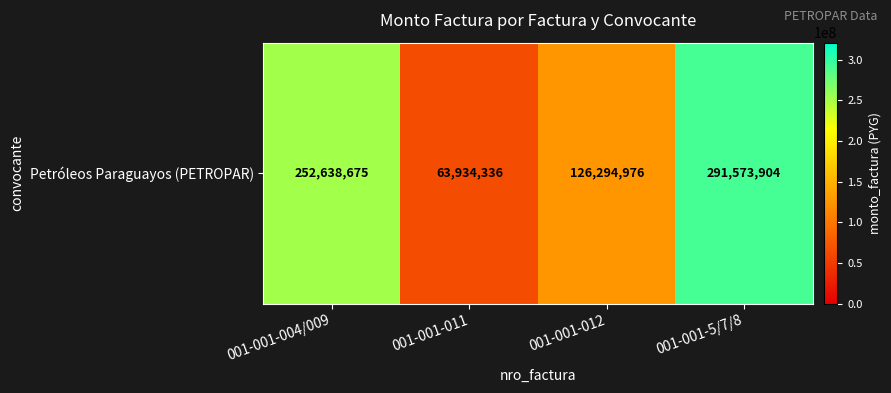

What is the difference between the values at 001-001-5/7/8 and 001-001-012?

165278928